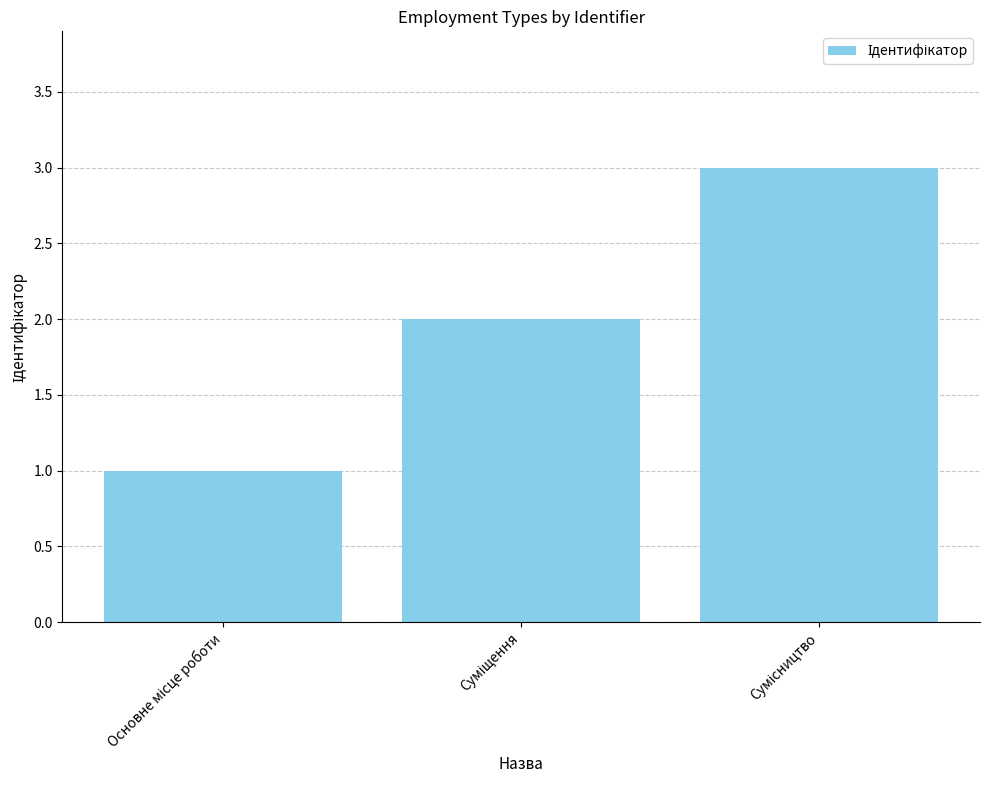

What is the sum of all values?

6